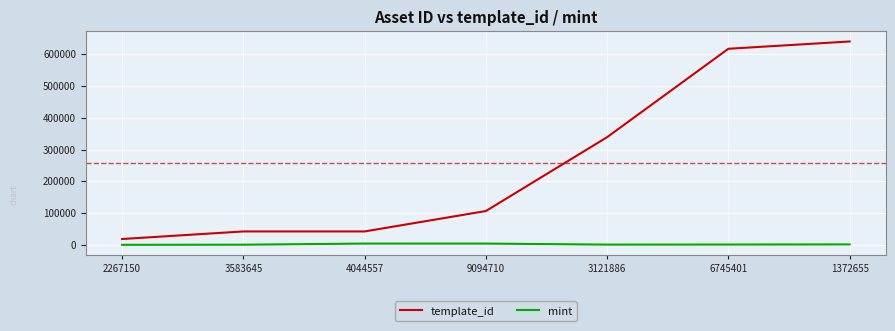

Is it true that mint equals 306 at 2267150?

True